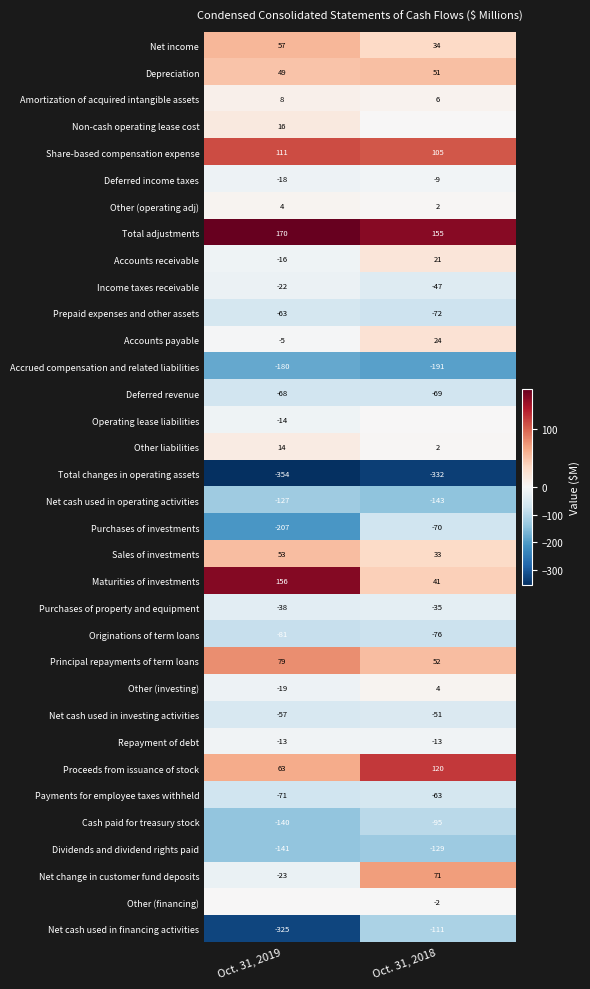

True or false: Total changes in operating assets has a value of -224 at Oct. 31, 2019.

False